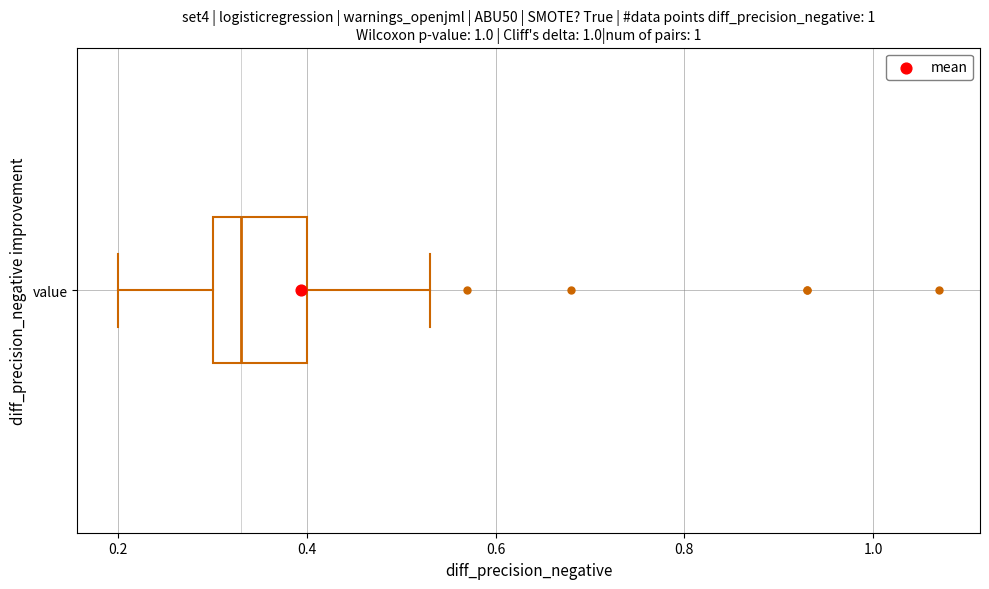

Transcribe this box plot: give where the median line is, the range the box spans, and where the two whiskers end, as read against the x-axis. The values are not printed on the chart, so give them approximately, as read against the axis.

median 0.34, box 0.30 to 0.40, whiskers 0.20 to 0.54